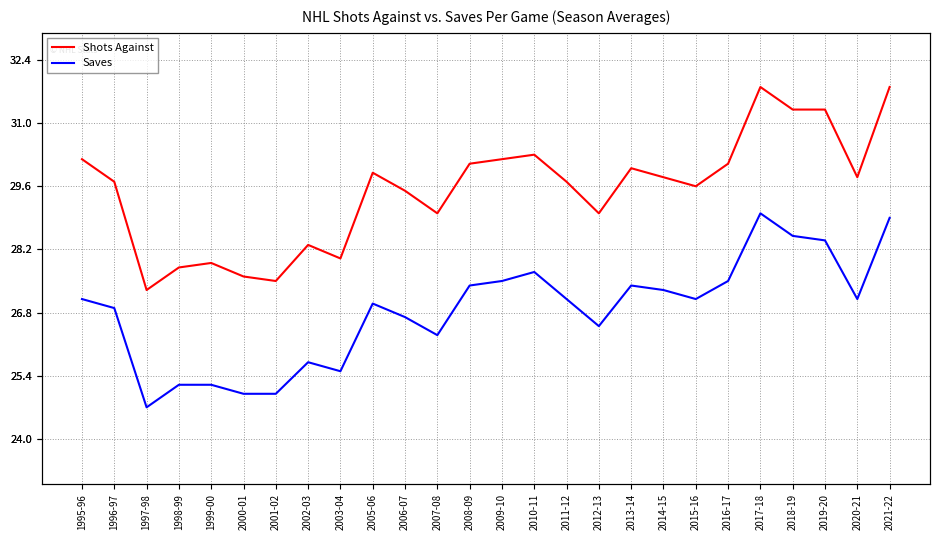

At which category does Shots Against reach its first local valley?

1997-98